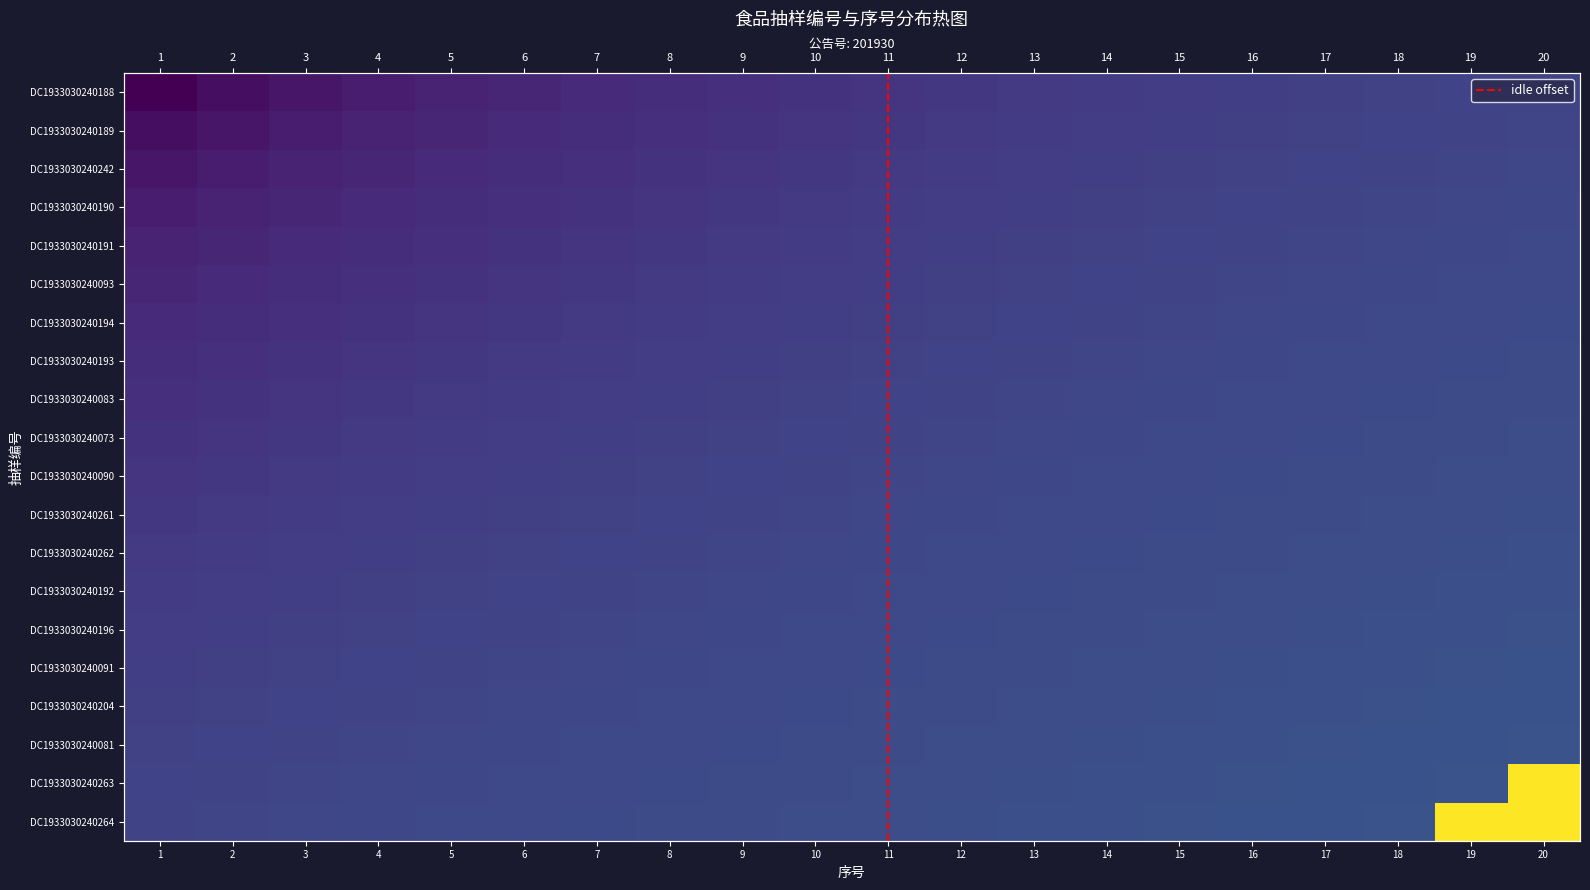

Where is DC1933030240261 nearest to the value 2?

1